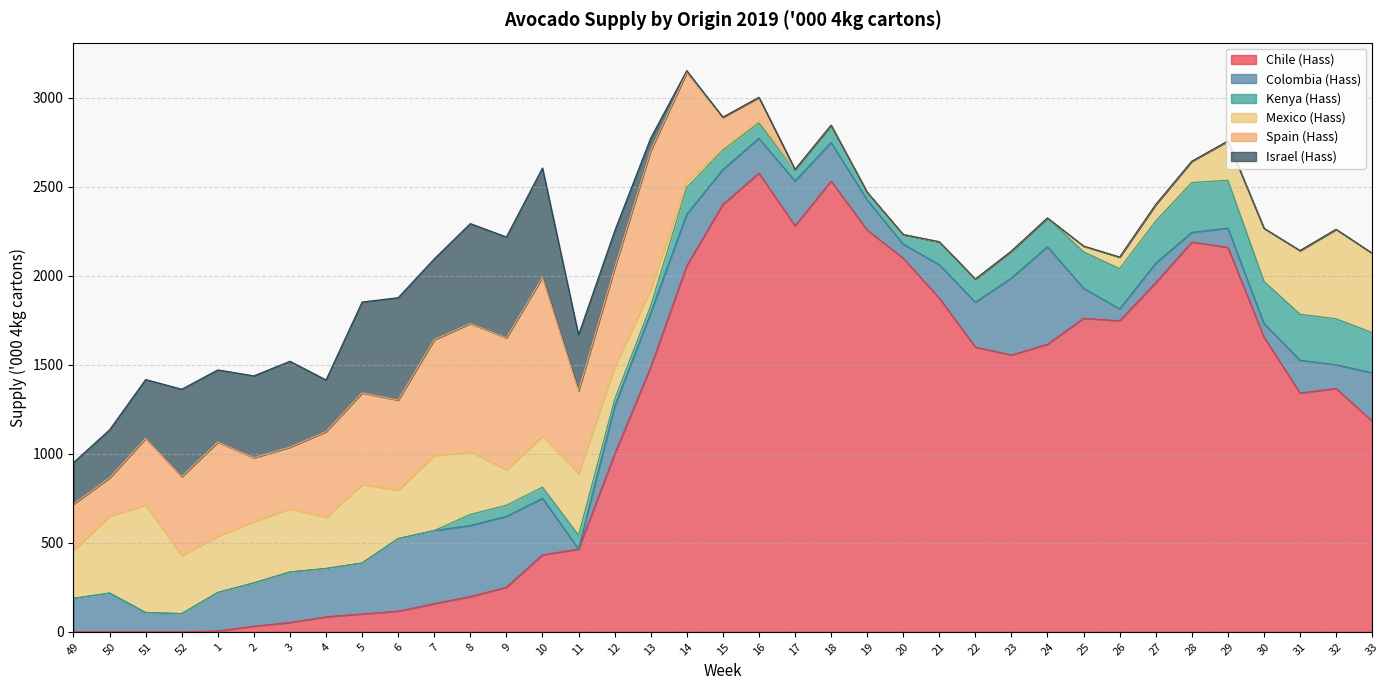

What is the label of the 29th point from the right?

5